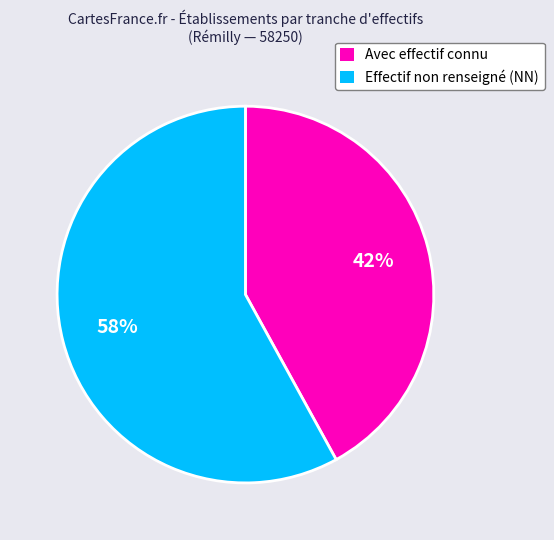

To the nearest percent, what is the difference between the Avec effectif connu and Effectif non renseigné (NN) slice percentages?

16%